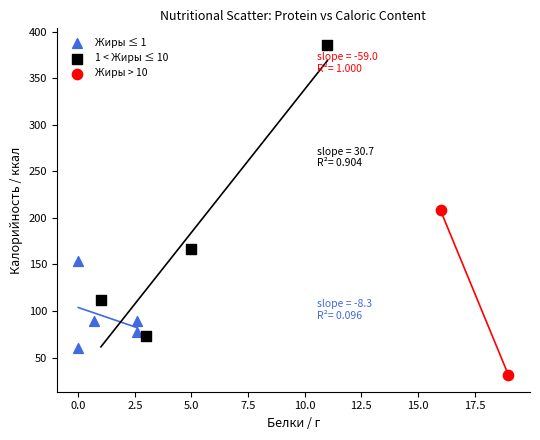

What are all the series names shown in the legend?

Жиры ≤ 1, 1 < Жиры ≤ 10, Жиры > 10